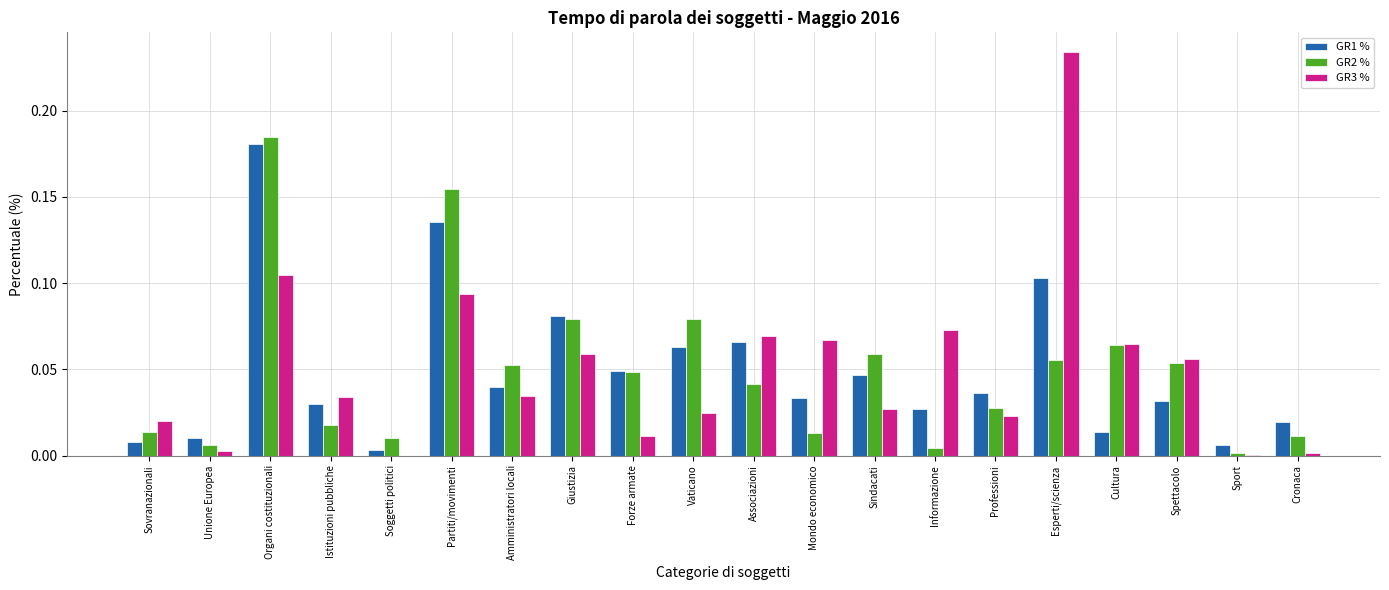

How many groups of bars are there?

20